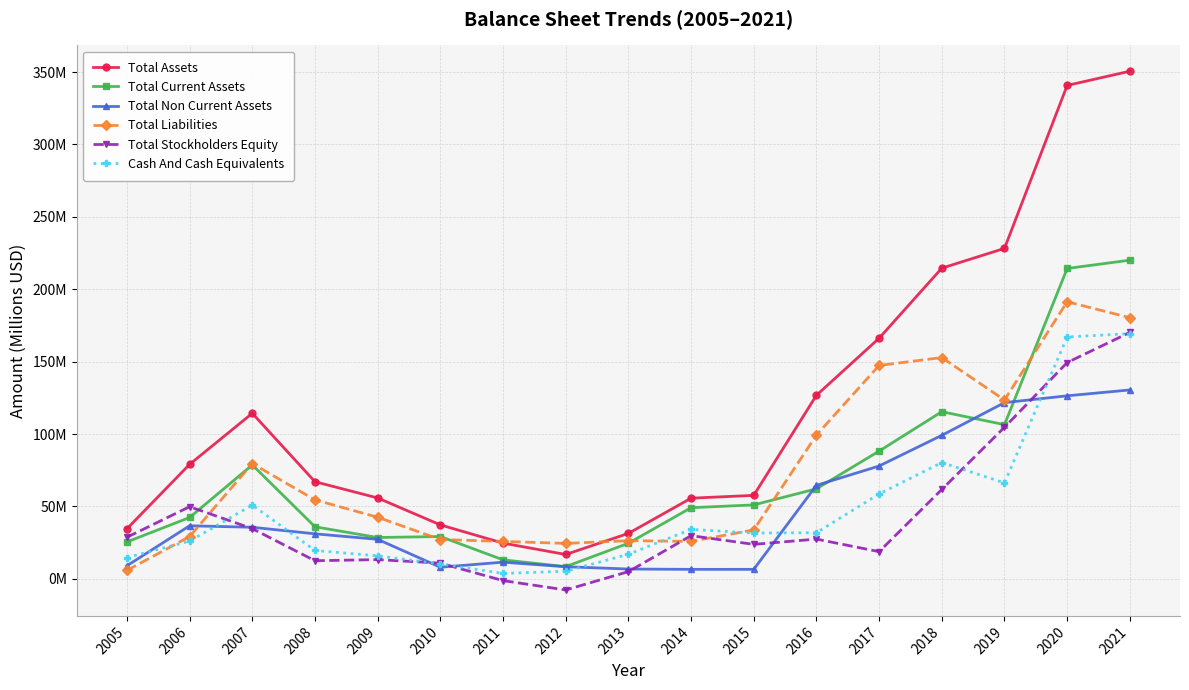

Which series has the largest range (max minus min)?

Total Assets